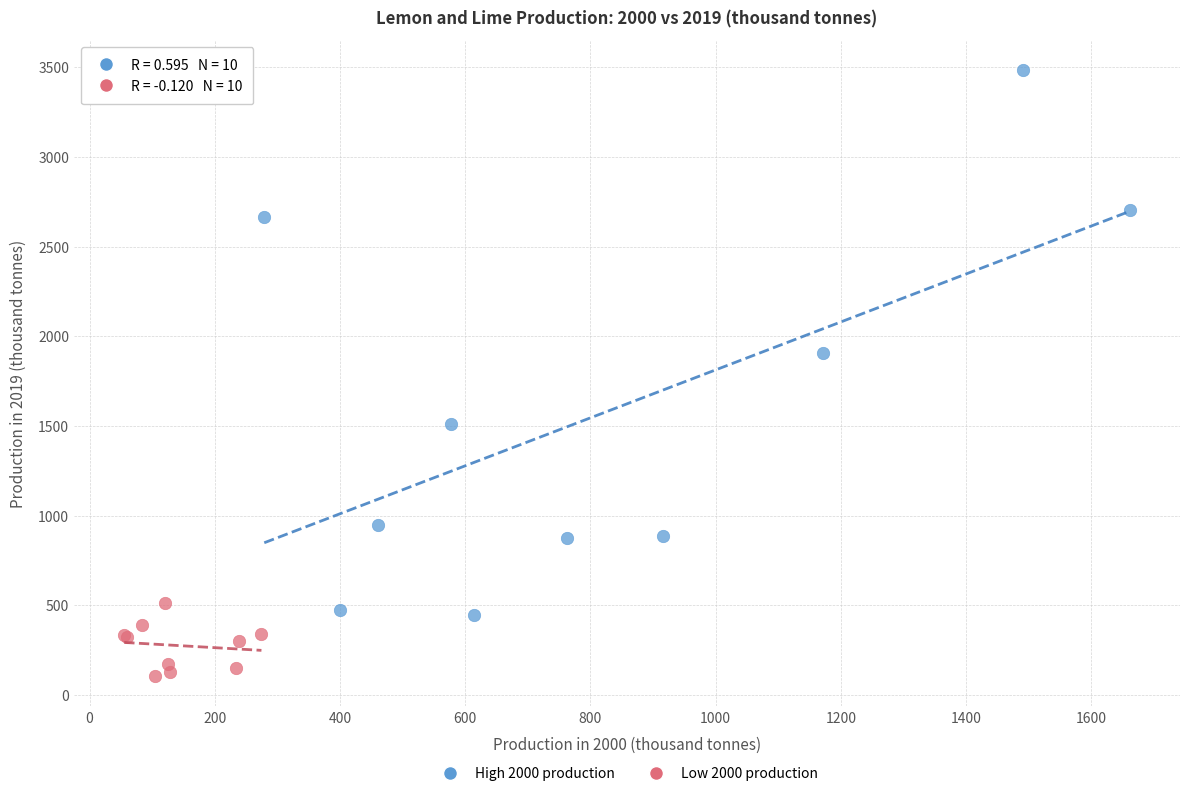

Which series contains the lowest Y value?

Low 2000 production